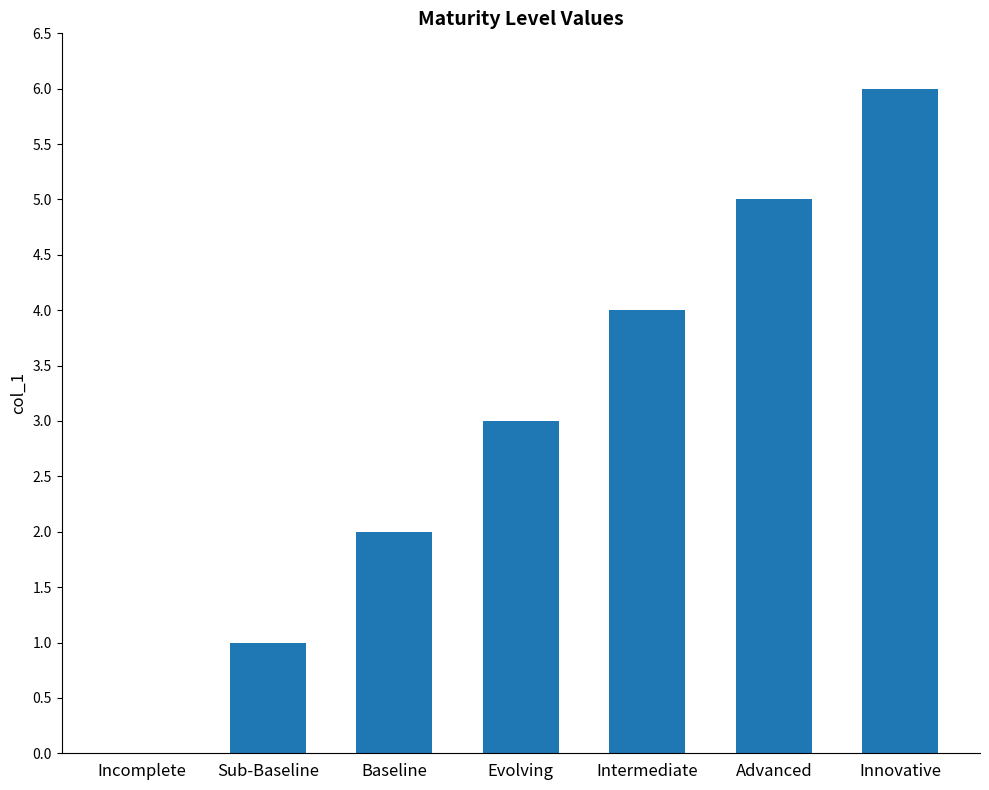

What is the change in value from Evolving to Intermediate?

+1